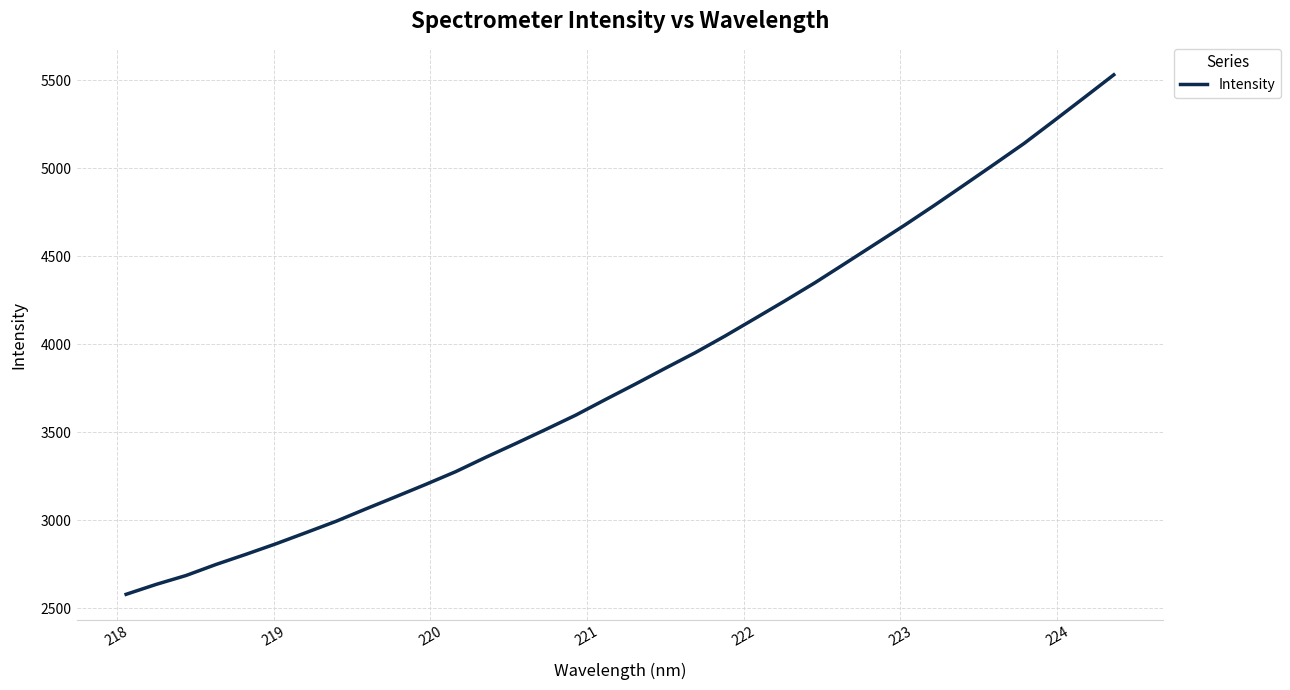

What is the minimum value shown in the chart?

2577.9